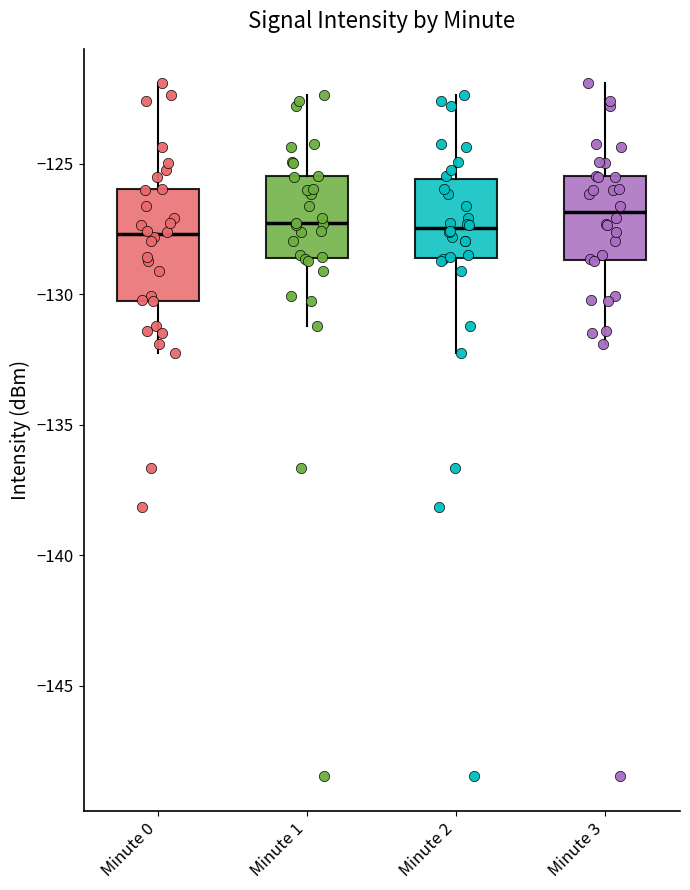

Comparing the boxes themselves (not the whiskers), which one is the tallest?

Minute 0